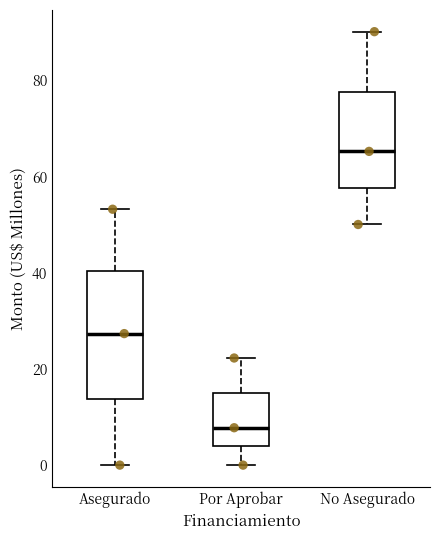

Reading left to right, transcribe this box plot: for each box, give where its median line is, the range the box spans, and where its two whiskers end, as read against the y-axis. The values are not printed on the chart, so give them approximately, as read against the axis.

Asegurado: median 28, box 14 to 40, whiskers 0 to 54
Por Aprobar: median 8, box 4 to 16, whiskers 0 to 22
No Asegurado: median 66, box 58 to 78, whiskers 50 to 90